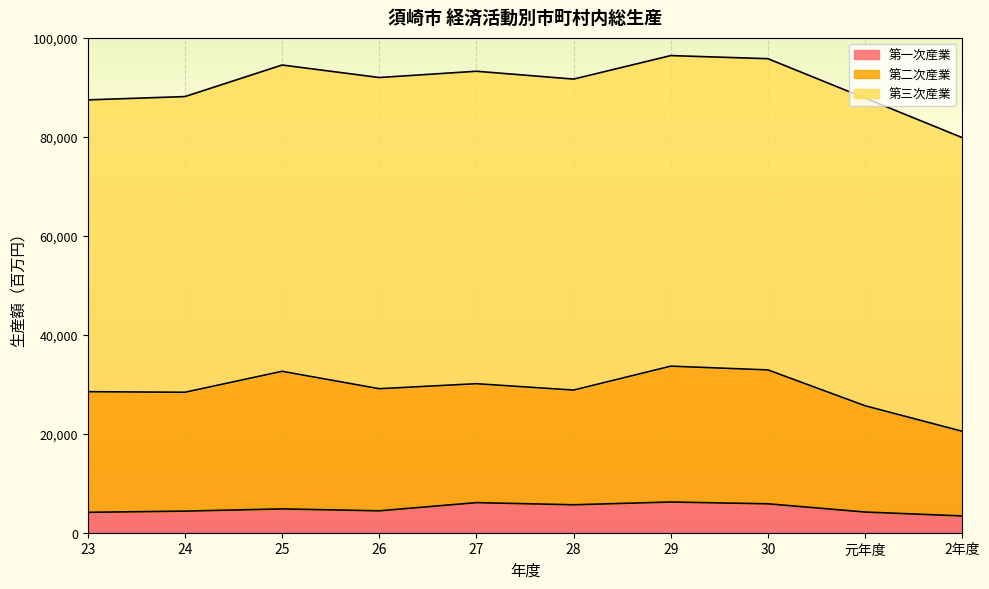

What is the total value across all series at 元年度?

87834